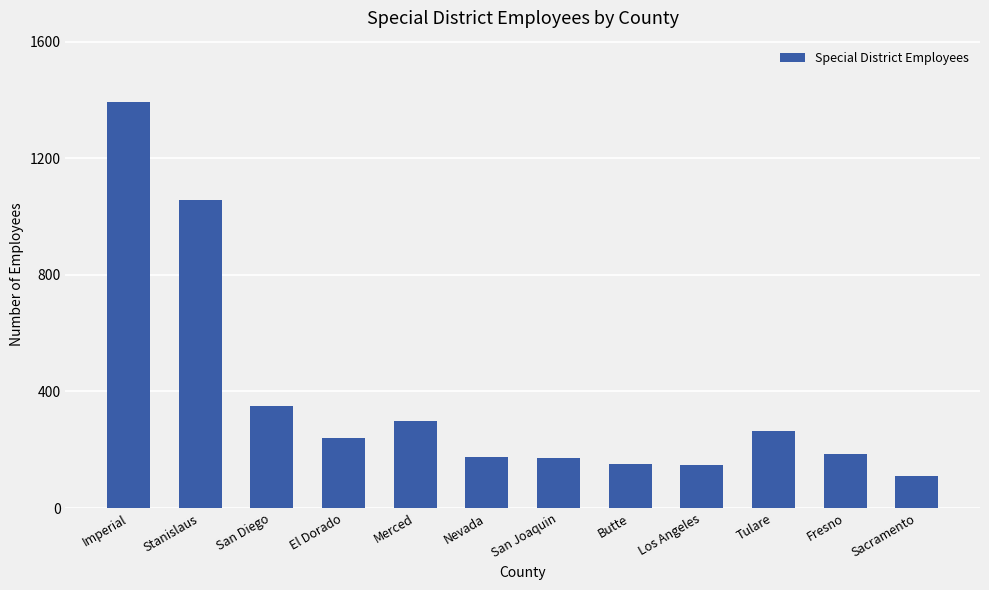

What is the label of the 2nd bar from the left?

Stanislaus